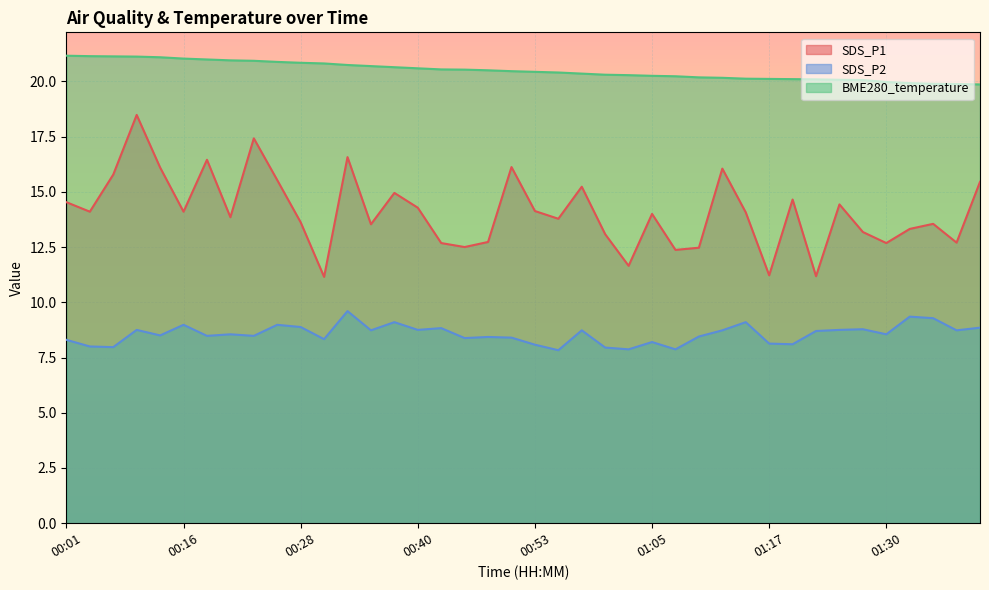

List the series in order of their peak value, highest first.

BME280_temperature, SDS_P1, SDS_P2